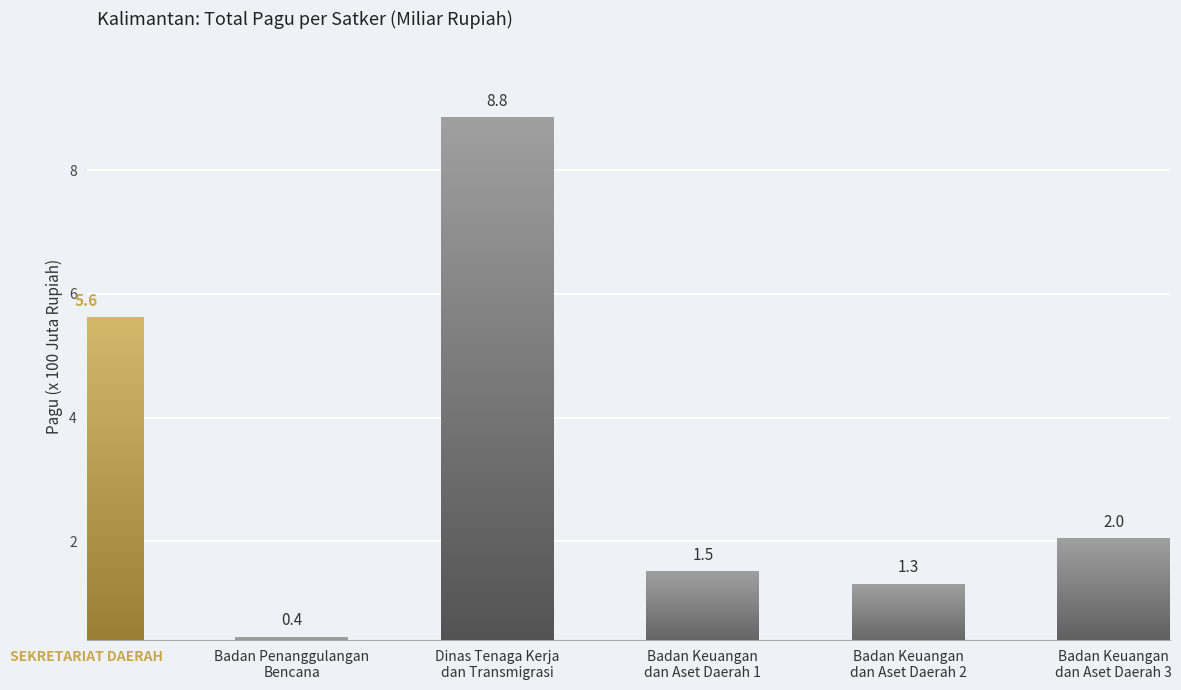

The value at SEKRETARIAT DAERAH is 5.6. True or false?

True